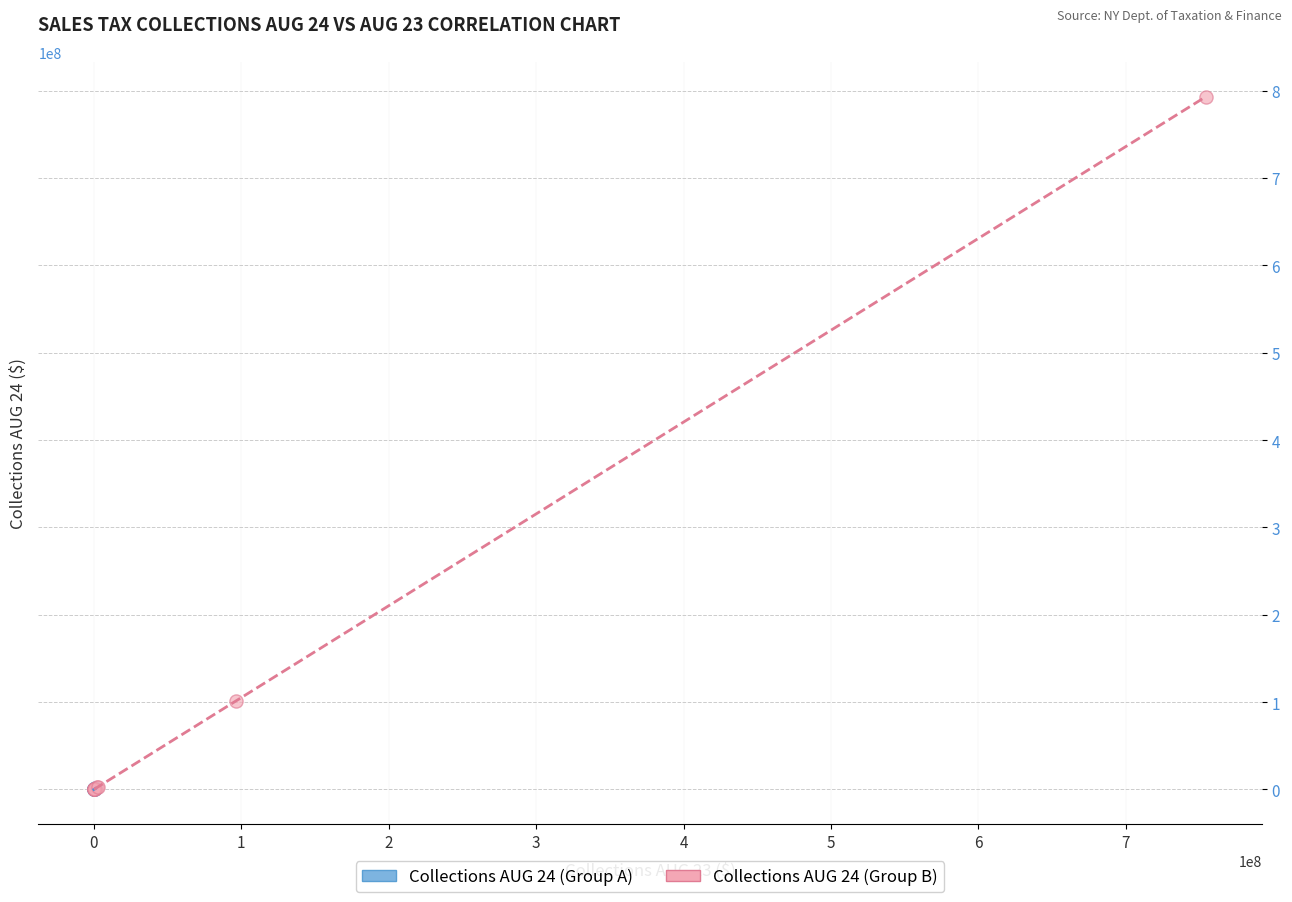

What are all the series names shown in the legend?

Collections AUG 24 (Group A), Collections AUG 24 (Group B)